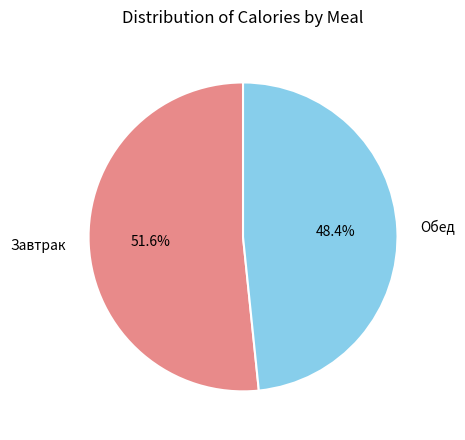

To the nearest percent, what is the combined percentage of Обед and Завтрак?

100%